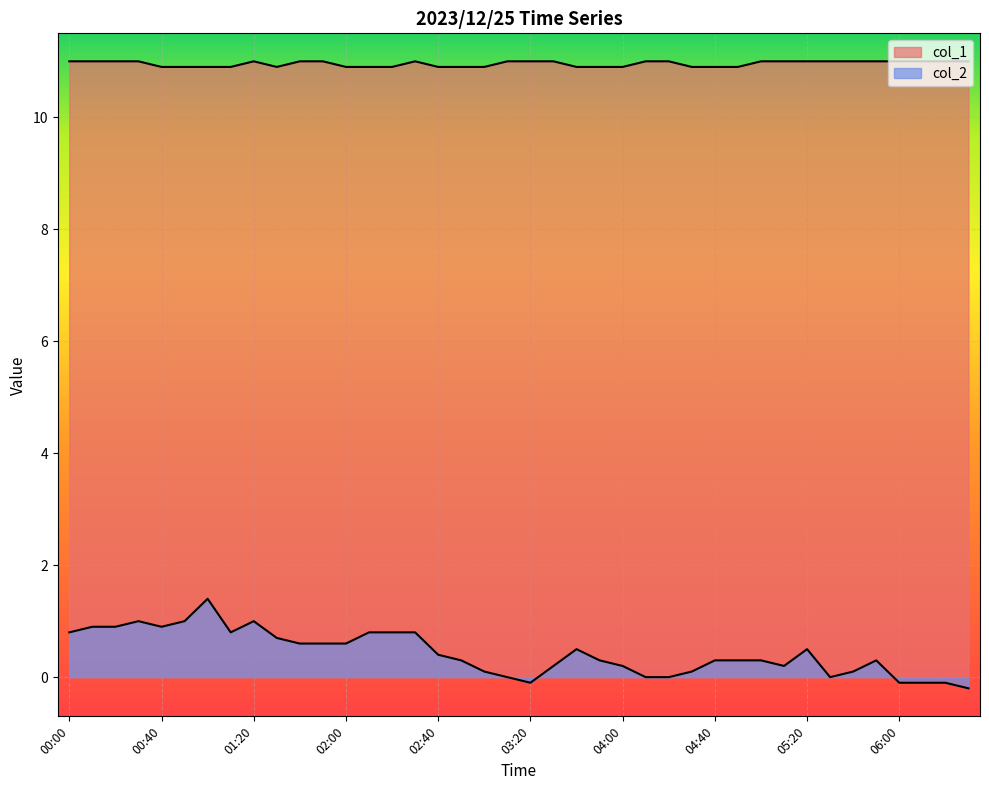

Between 03:30 and 06:20, which series saw the biggest shift?

col_2